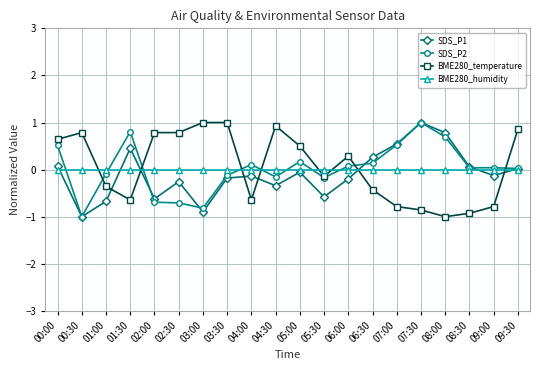

What is the highest value of the SDS_P1 series?

1.0